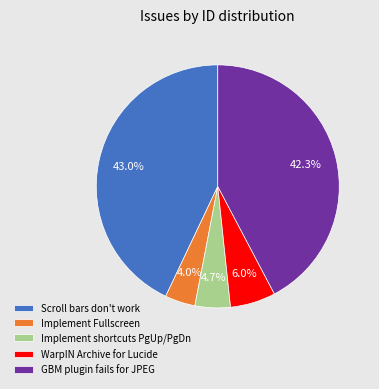

What portion of the pie excludes WarpIN Archive for Lucide?

94.0%